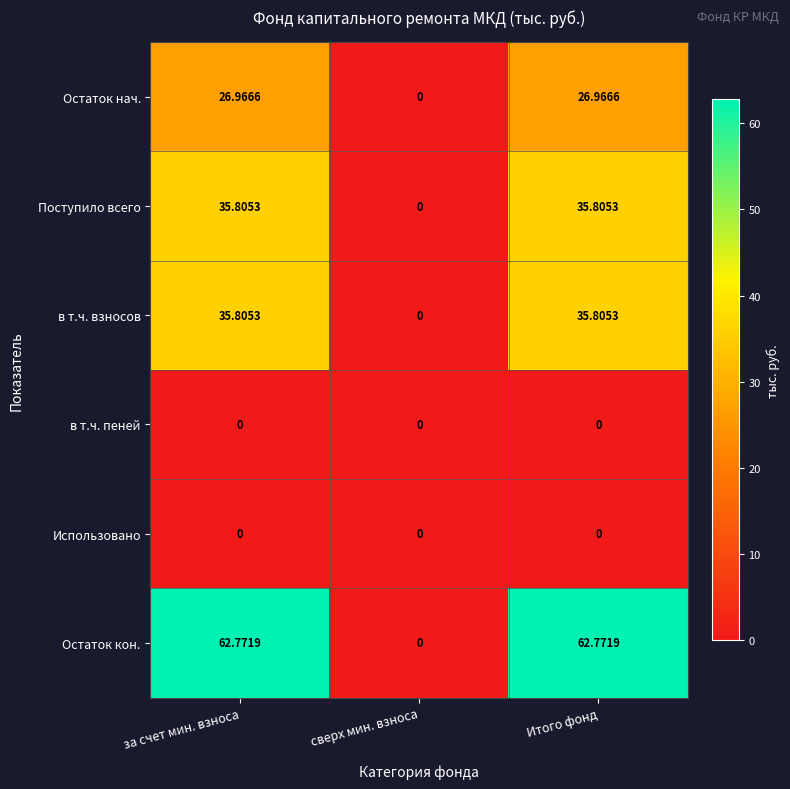

Which series has the widest spread of values?

Остаток кон.